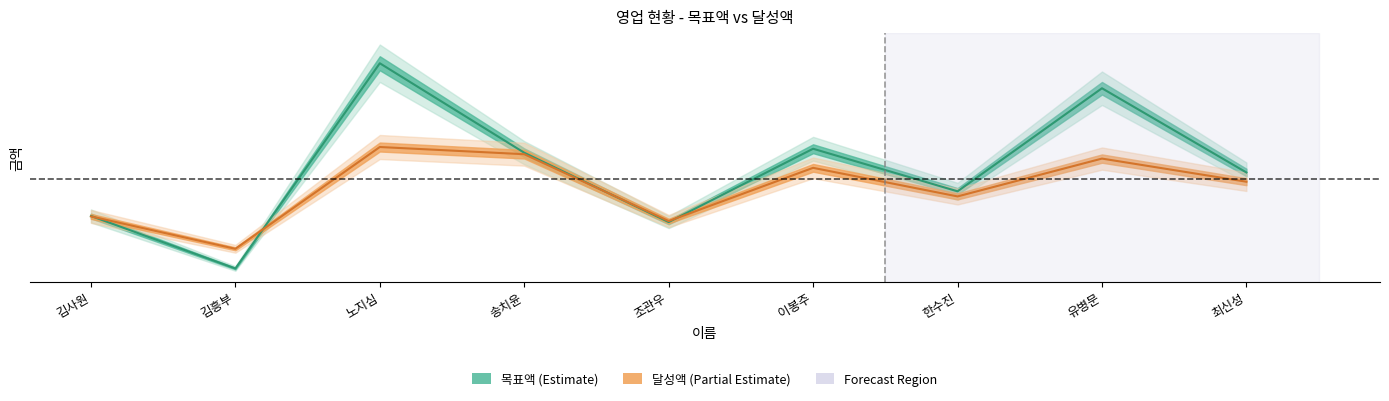

What position from the left is 김흥부?

2